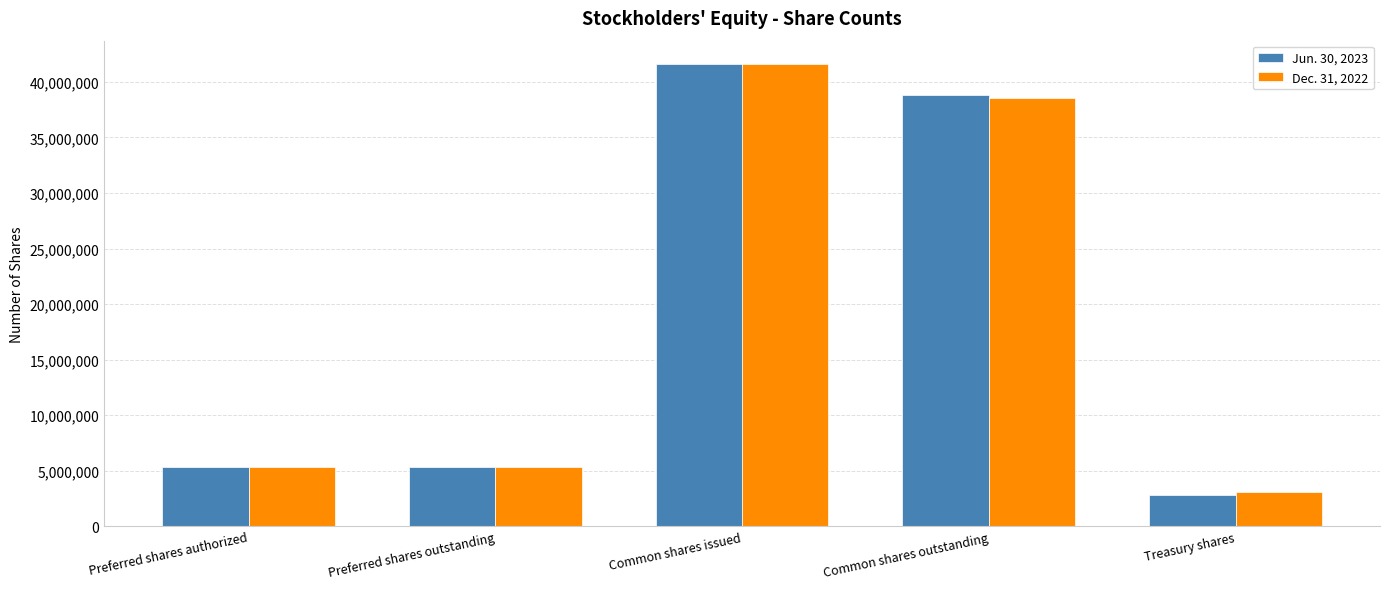

What is the label of the 3rd bar from the right?

Common shares issued